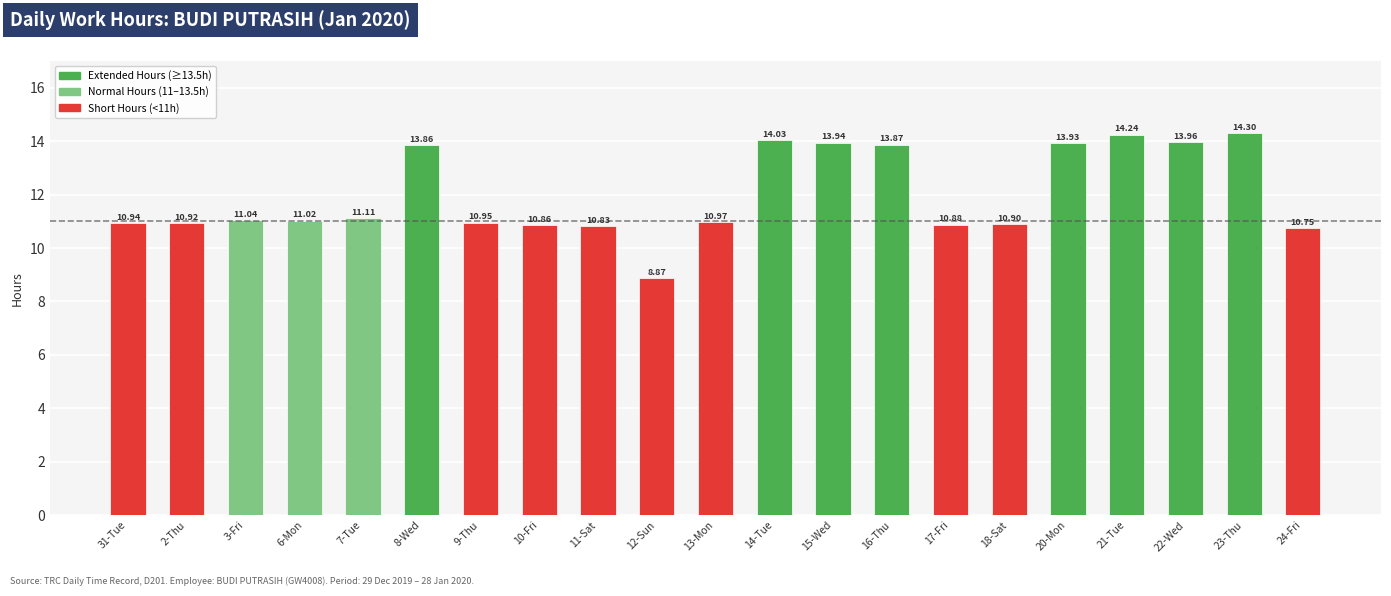

List the labels in order of value, smallest first.

12-Sun, 24-Fri, 11-Sat, 10-Fri, 17-Fri, 18-Sat, 2-Thu, 31-Tue, 9-Thu, 13-Mon, 6-Mon, 3-Fri, 7-Tue, 8-Wed, 16-Thu, 20-Mon, 15-Wed, 22-Wed, 14-Tue, 21-Tue, 23-Thu